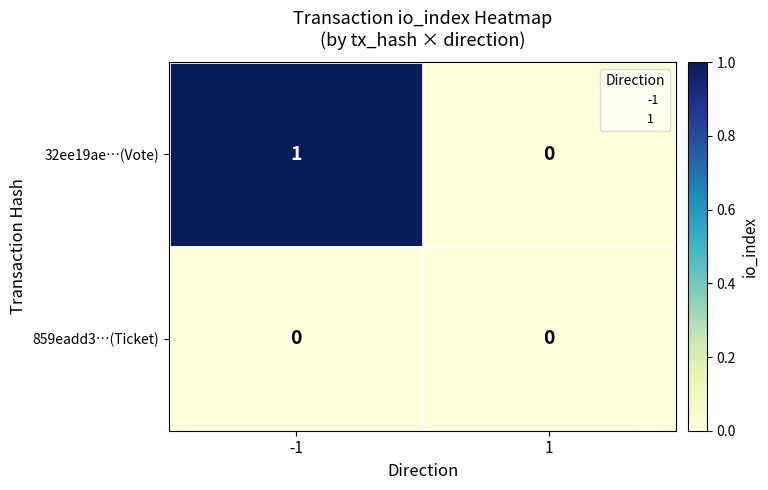

Which series has the largest total across all categories?

32ee19ae…(Vote)